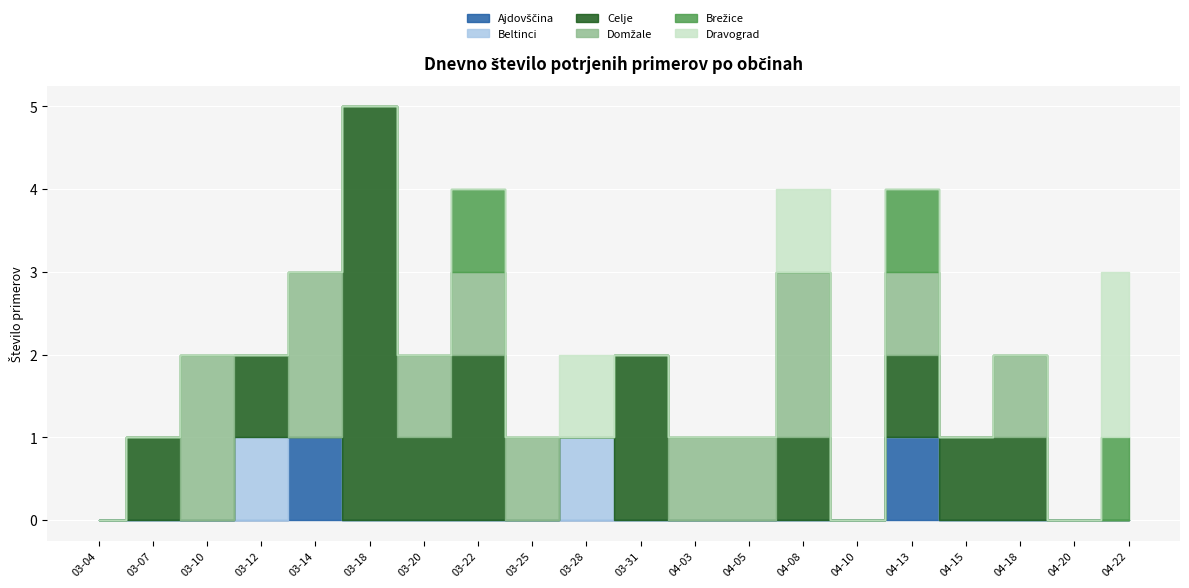

Does the chart display data point markers on the line(s)?

No